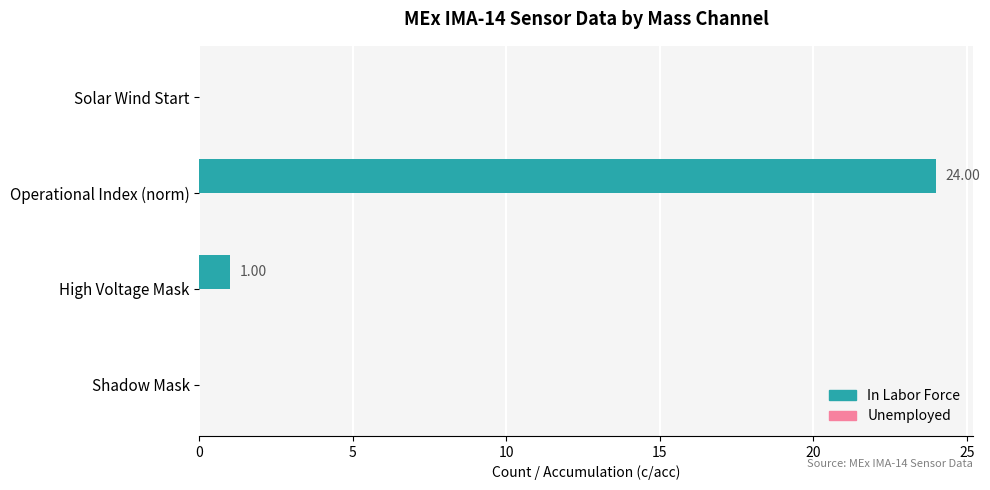

What is the change in value from Operational Index (norm) to Solar Wind Start?

-24